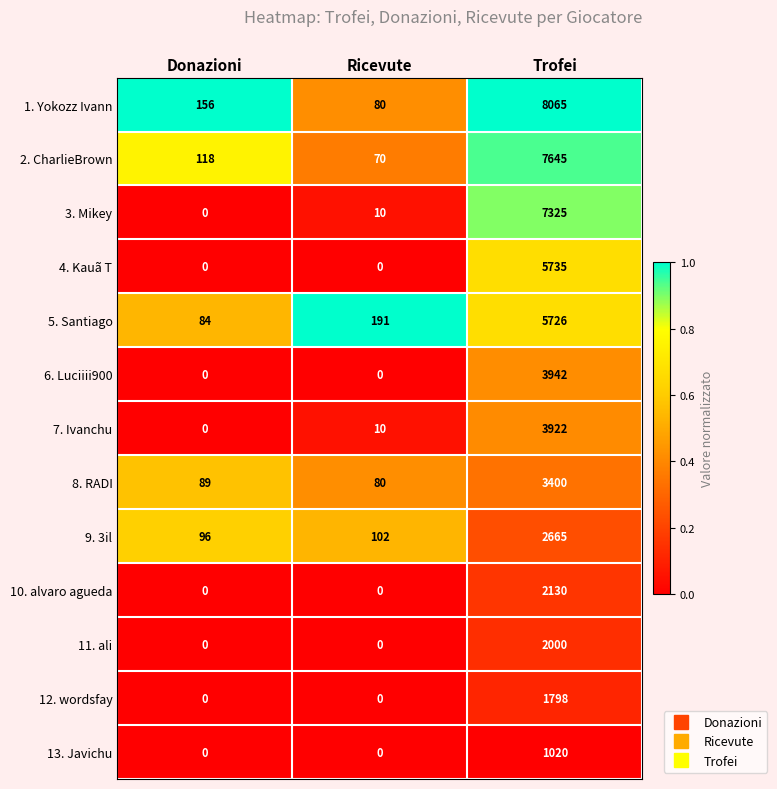

What value does the 12. wordsfay series have at Trofei, to the nearest 10?

1800